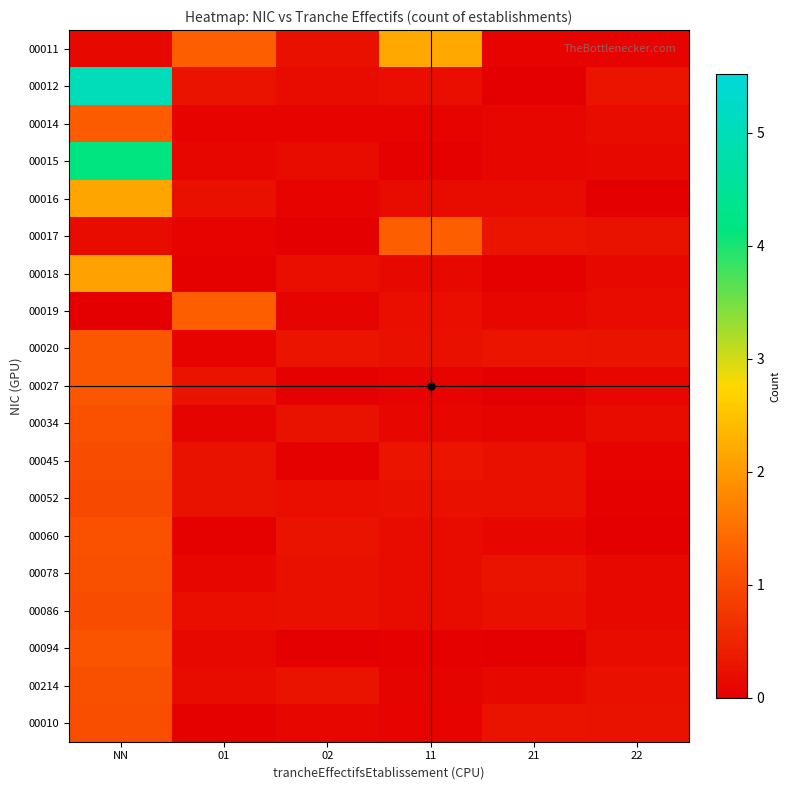

Reading right to left, transcribe all the data shown in this chart.

00011: 22=0.0	21=0.0	11=2.2	02=0.2	01=1.3	NN=0.1
00012: 22=0.3	21=0.0	11=0.2	02=0.2	01=0.3	NN=5.0
00014: 22=0.2	21=0.1	11=0.1	02=0.1	01=0.1	NN=1.2
00015: 22=0.1	21=0.1	11=0.0	02=0.2	01=0.1	NN=4.1
00016: 22=0.0	21=0.2	11=0.2	02=0.1	01=0.2	NN=2.1
00017: 22=0.2	21=0.3	11=1.3	02=0.0	01=0.1	NN=0.2
00018: 22=0.1	21=0.0	11=0.1	02=0.2	01=0.0	NN=2.1
00019: 22=0.2	21=0.1	11=0.2	02=0.1	01=1.3	NN=0.0
00020: 22=0.3	21=0.3	11=0.2	02=0.3	01=0.1	NN=1.2
00027: 22=0.1	21=0.0	11=0.1	02=0.0	01=0.3	NN=1.2
00034: 22=0.2	21=0.1	11=0.1	02=0.2	01=0.1	NN=1.1
00045: 22=0.1	21=0.2	11=0.3	02=0.0	01=0.2	NN=1.0
00052: 22=0.0	21=0.2	11=0.2	02=0.2	01=0.2	NN=1.0
00060: 22=0.0	21=0.1	11=0.2	02=0.3	01=0.0	NN=1.1
00078: 22=0.1	21=0.3	11=0.2	02=0.2	01=0.1	NN=1.1
00086: 22=0.1	21=0.2	11=0.2	02=0.2	01=0.2	NN=1.0
00094: 22=0.2	21=0.0	11=0.0	02=0.0	01=0.1	NN=1.2
00214: 22=0.2	21=0.1	11=0.1	02=0.3	01=0.2	NN=1.1
00010: 22=0.2	21=0.3	11=0.0	02=0.1	01=0.0	NN=1.1